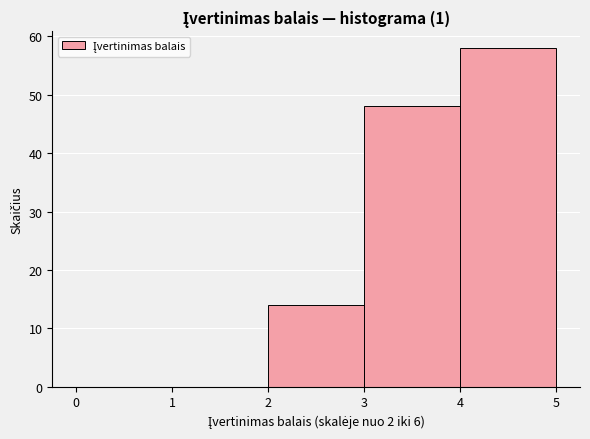

How tall is the bar that spans 4 to 5 on the x-axis? The values are not printed on the chart, so give them approximately, as read against the axis.

58